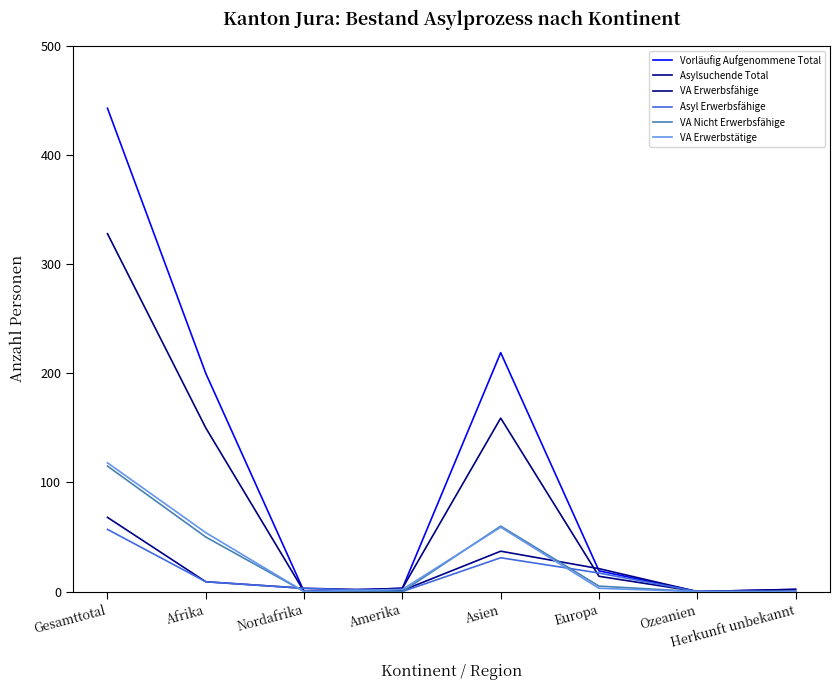

What is the sum of all VA Nicht Erwerbsfähige values?

230